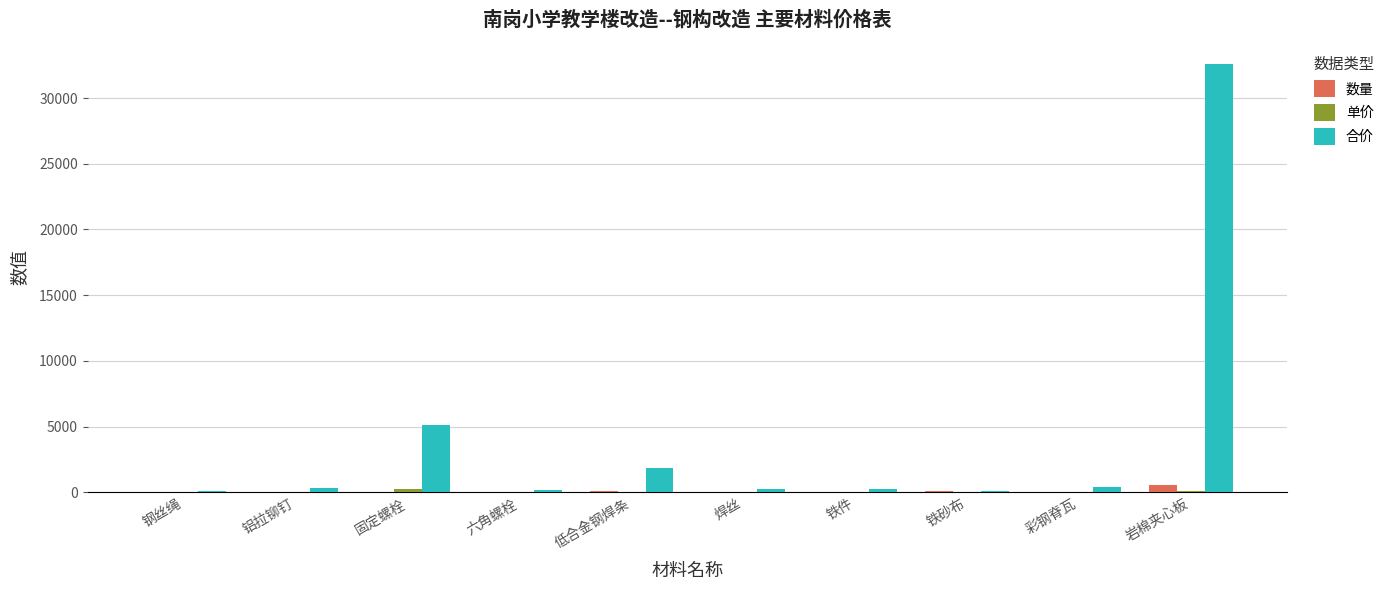

Is the value of 合价 at 固定螺栓 greater than the value of 数量 at 铁砂布?

Yes